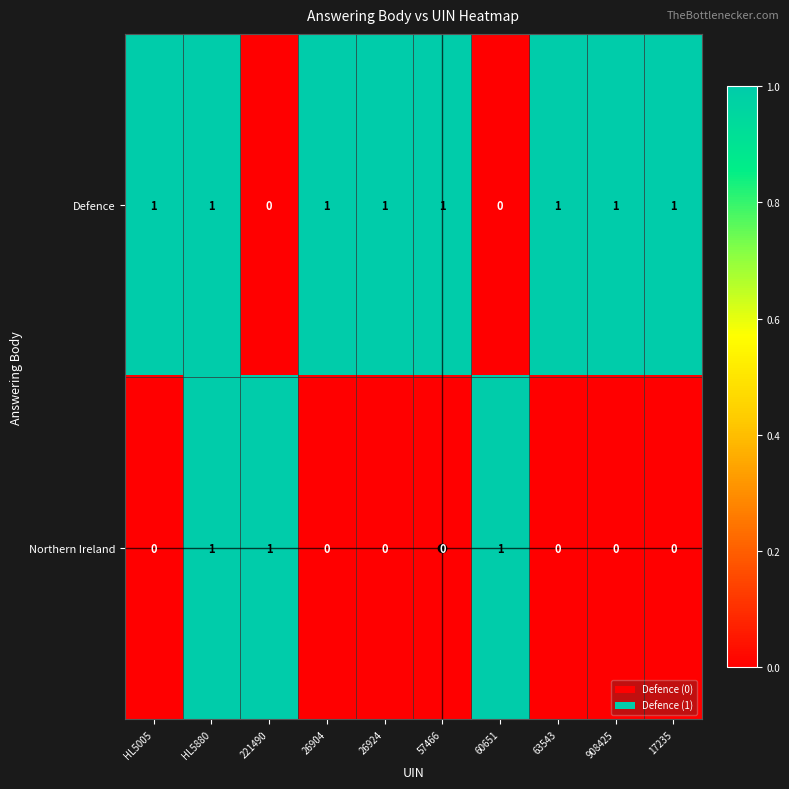

What is the total value across all series at 63543?

1